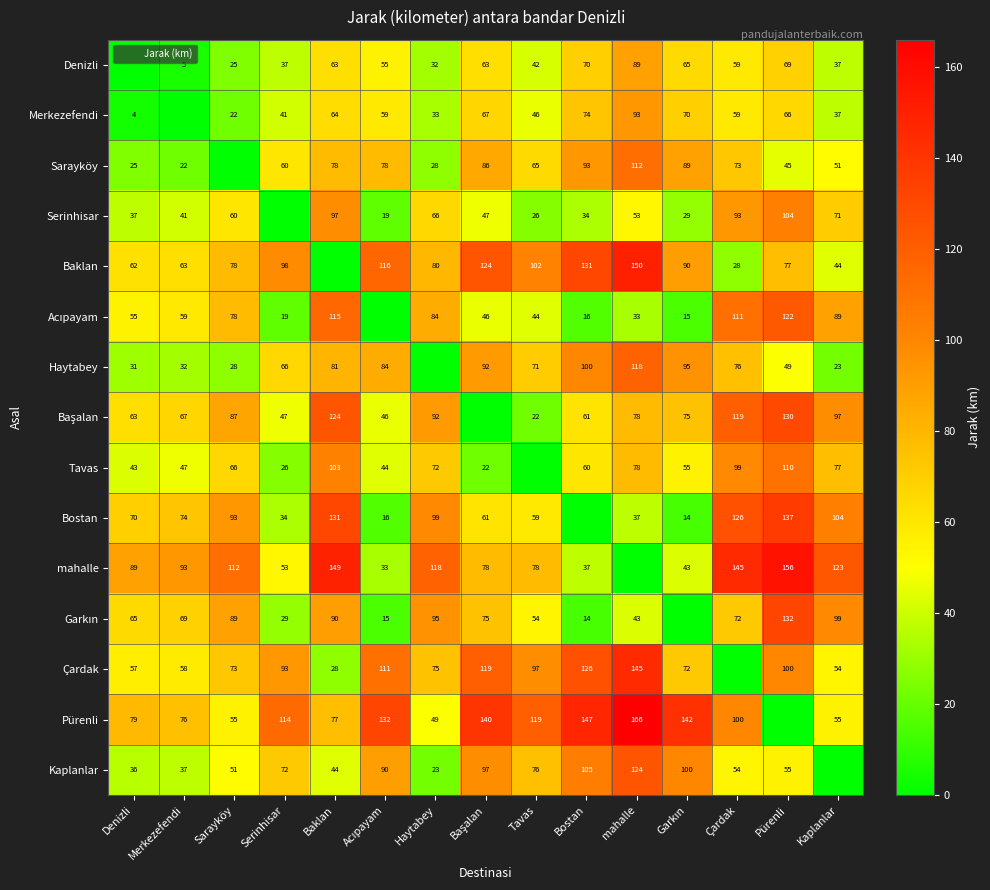

What is the spread (max minus min) of values at Serinhisar?

114